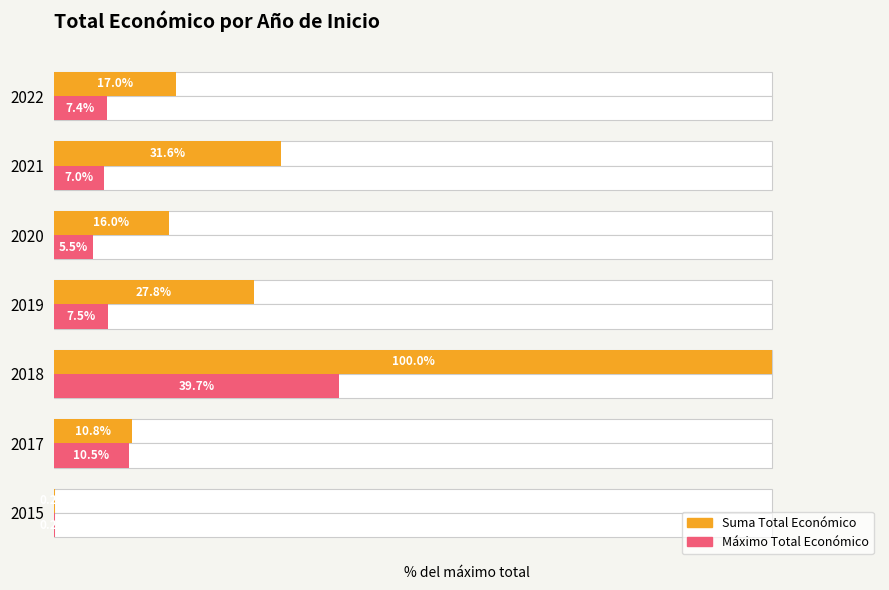

What is the difference between the second highest and second lowest values in the Máximo Total Económico series?

5.0